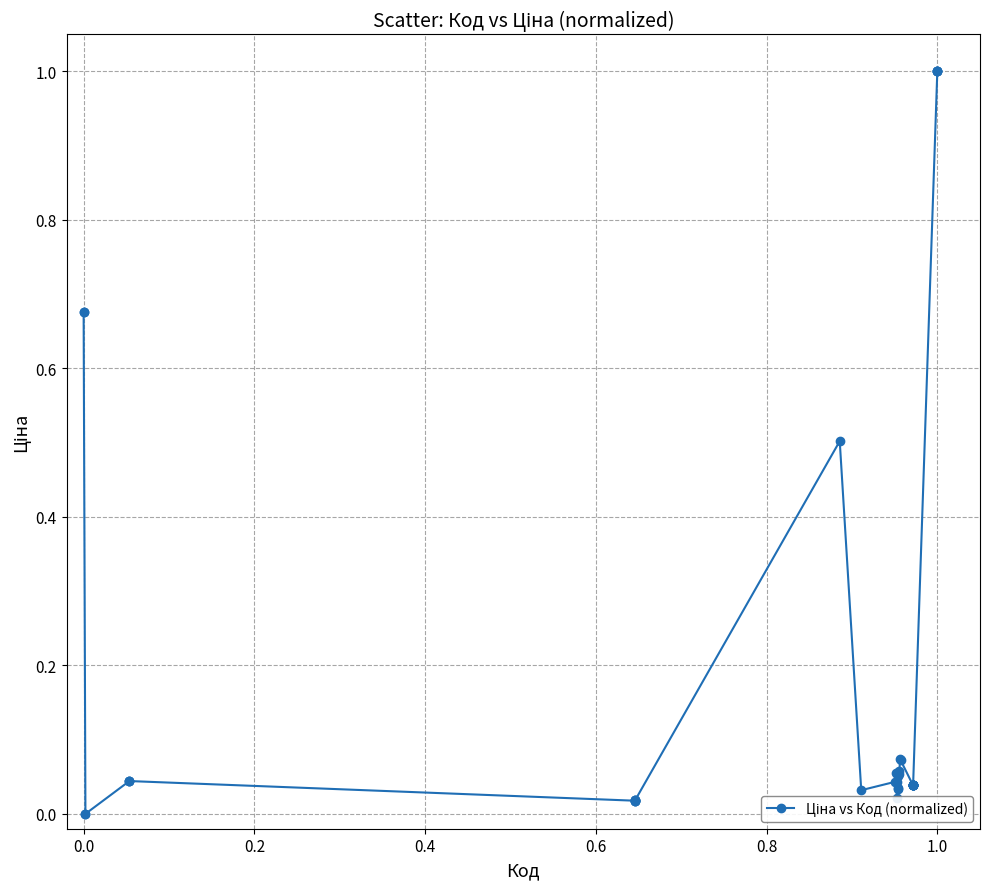

What is the difference between the maximum and second lowest values?

1.0